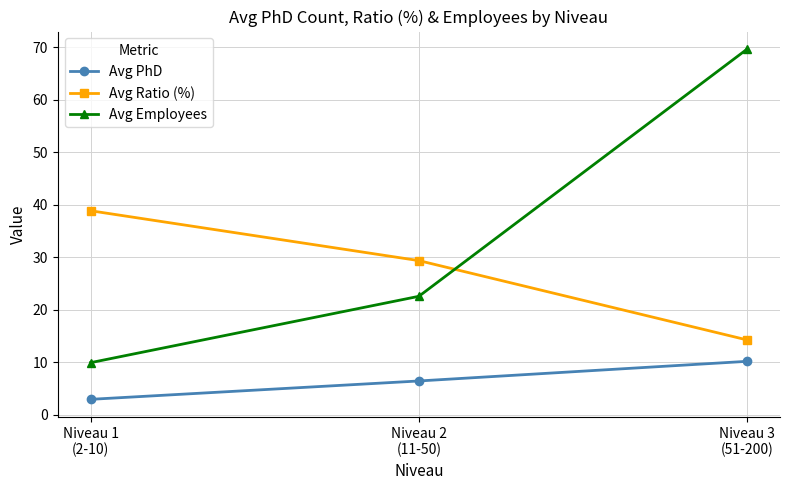

Which series has the largest range (max minus min)?

Avg Employees